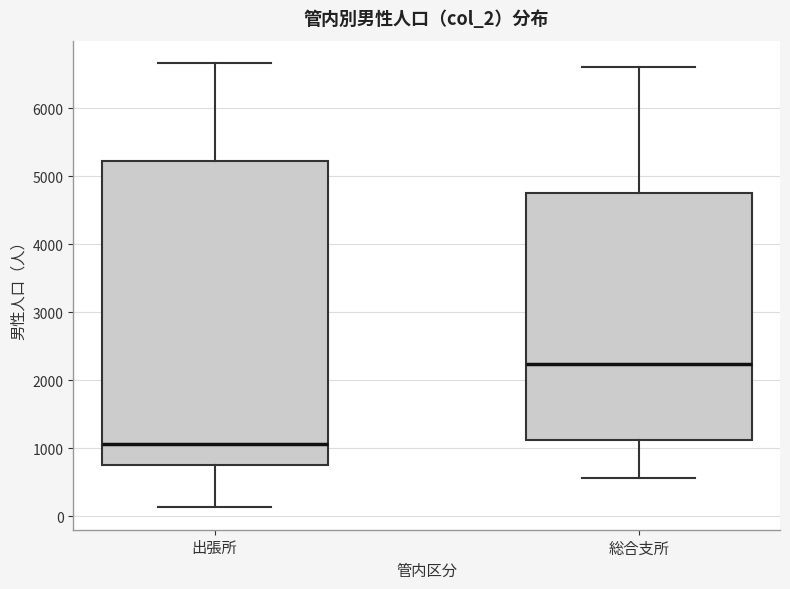

Where does the lower whisker of the box for 総合支所 end on the y-axis? The values are not printed on the chart, so give them approximately, as read against the axis.

600